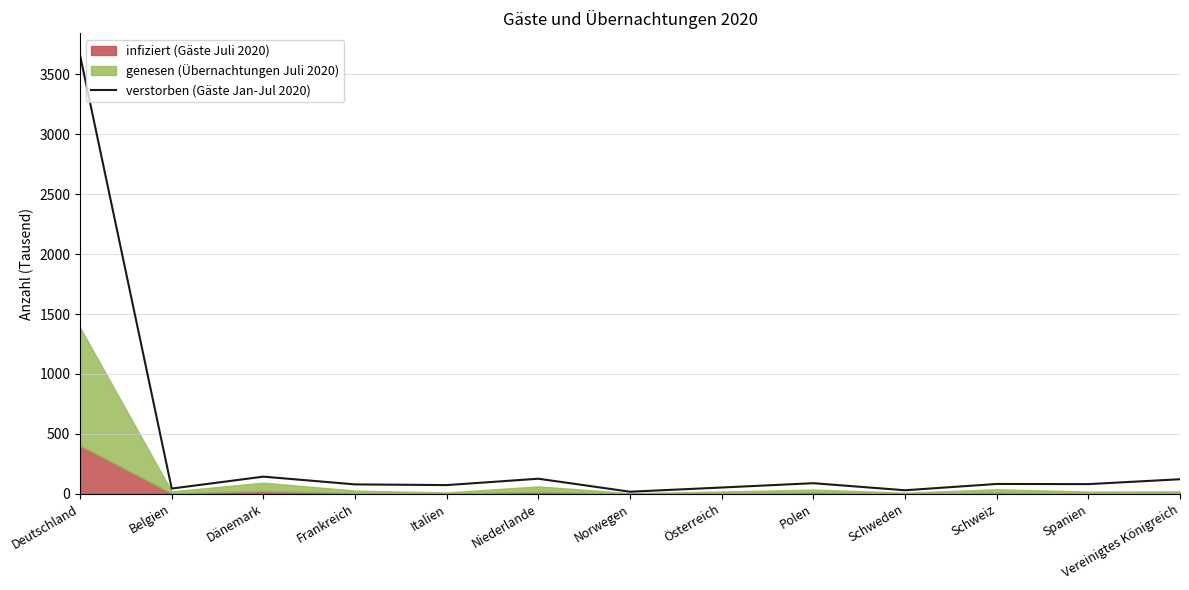

Reading left to right, extract all data points from this chart.

Deutschland=3660.1	Belgien=43.0	Dänemark=142.4	Frankreich=77.8	Italien=71.9	Niederlande=125.1	Norwegen=16.6	Österreich=51.7	Polen=87.7	Schweden=28.8	Schweiz=81.3	Spanien=80.1	Vereinigtes Königreich=120.7